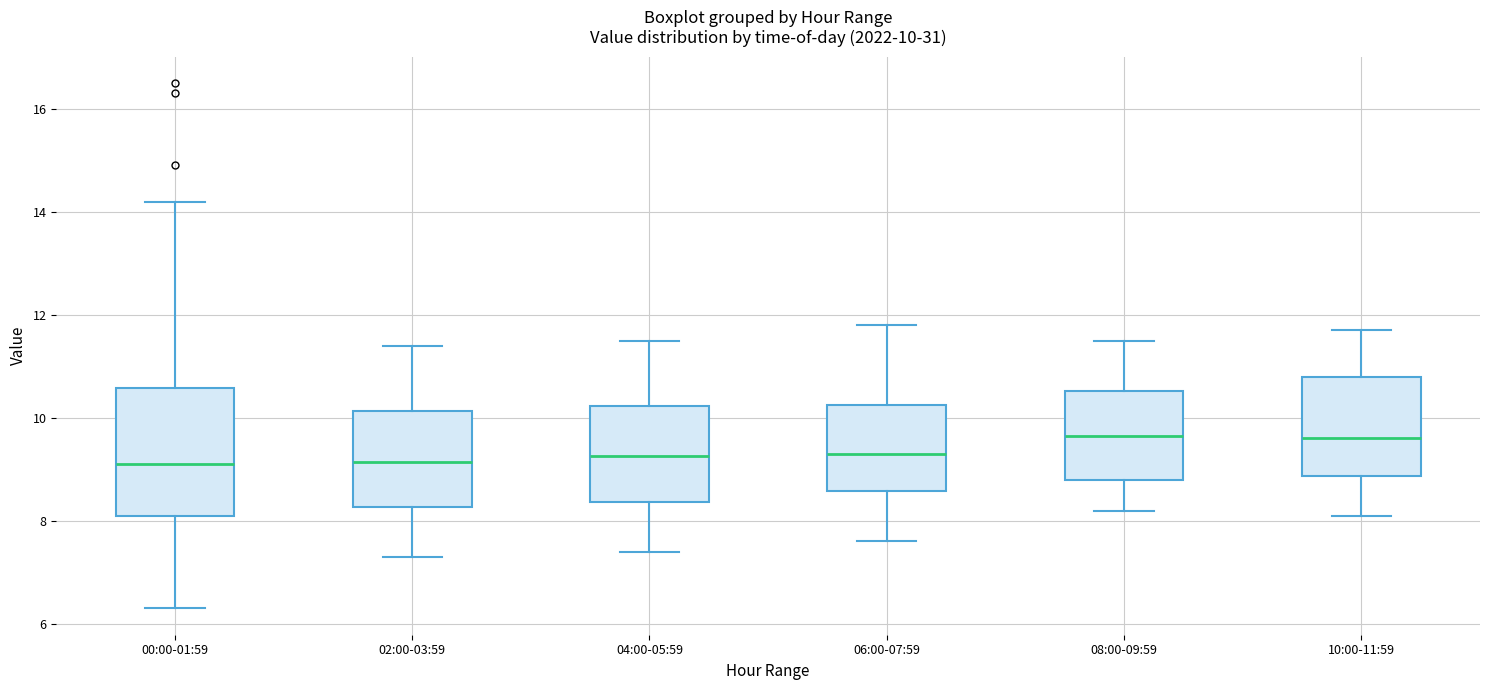

Which box is the tallest, from its lower edge to its upper edge?

00:00-01:59